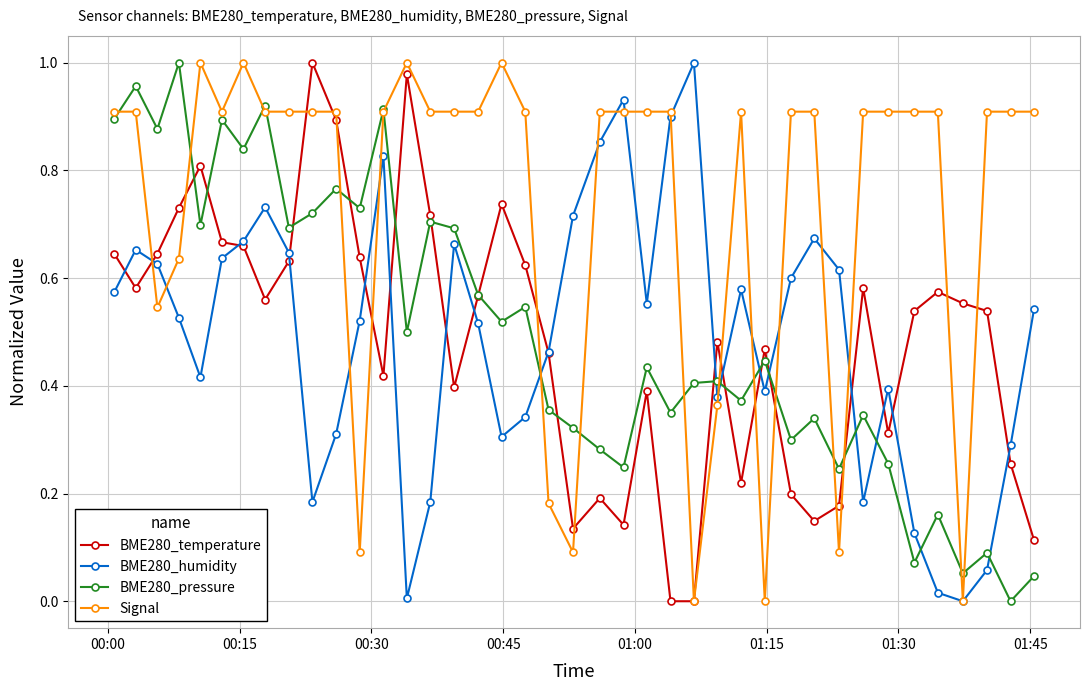

How many interior local valleys does the BME280_humidity series have?

9